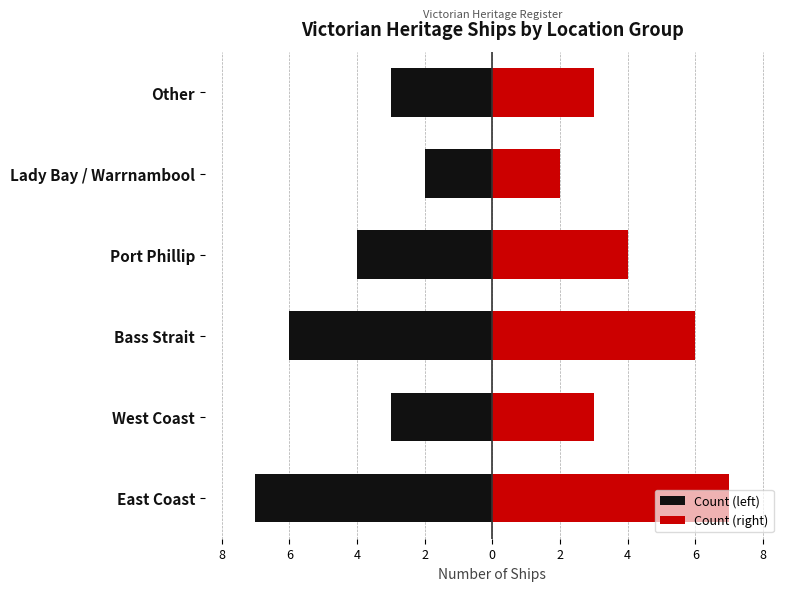

How many bars are there in total?

12